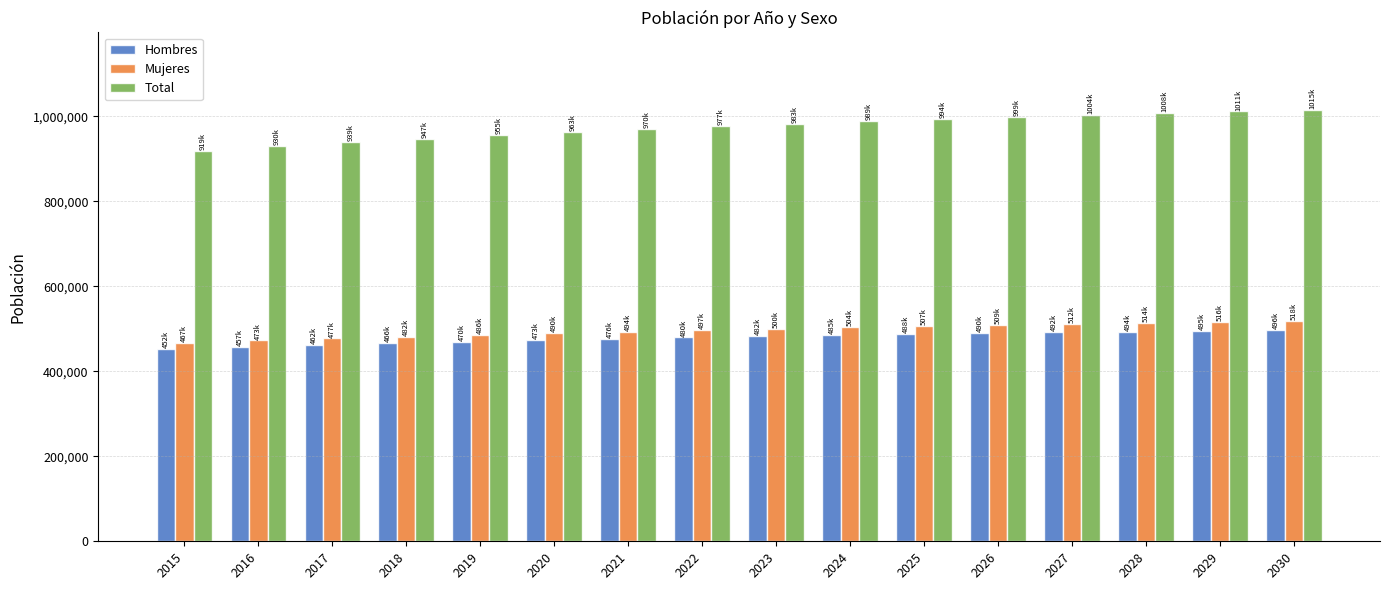

Which series has the largest total across all categories?

Total